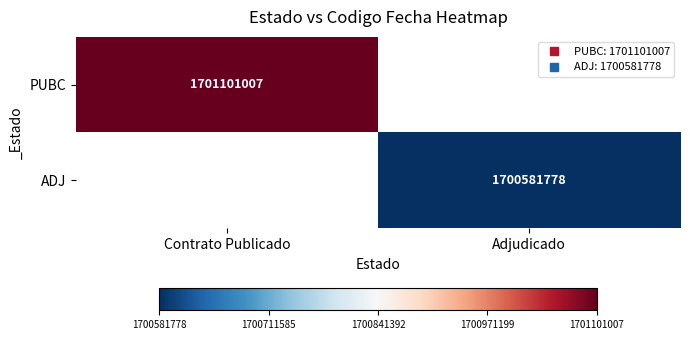

At how many categories does at least one series exceed 1701044551?

1